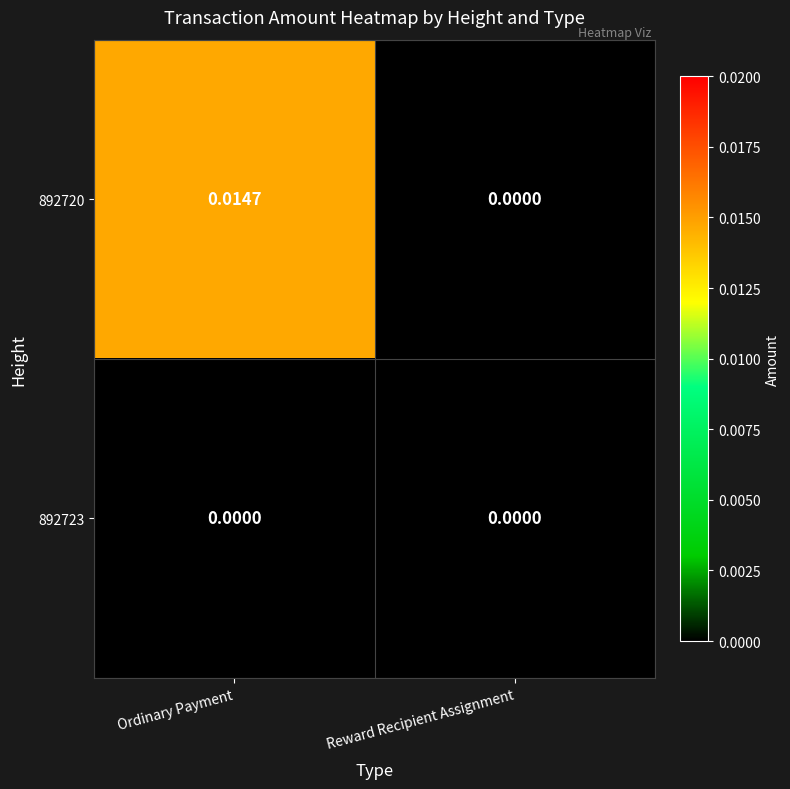

Which series has the largest range (max minus min)?

892720